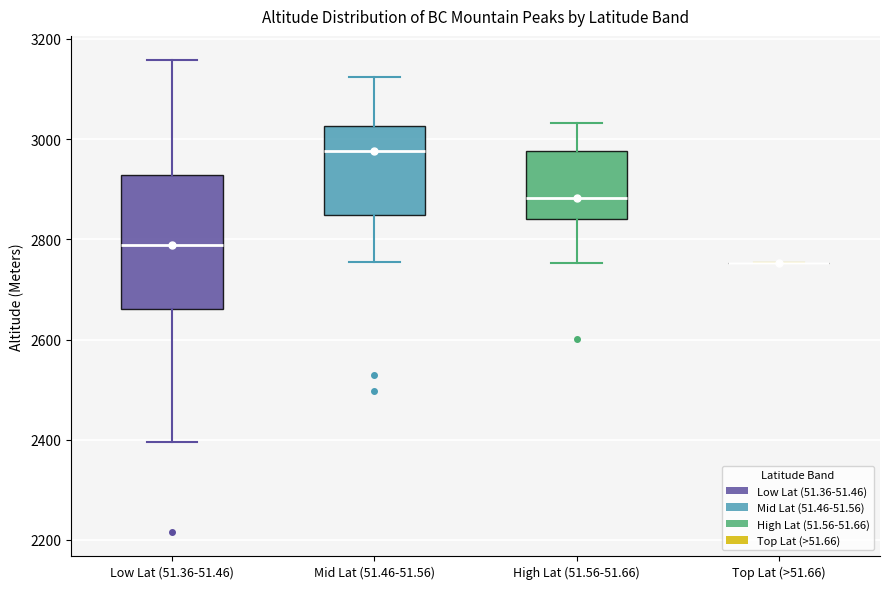

Reading left to right, transcribe this box plot: for each box, give where its median line is, the range the box spans, and where its two whiskers end, as read against the y-axis. The values are not printed on the chart, so give them approximately, as read against the axis.

Low Lat (51.36-51.46): median 2780, box 2660 to 2920, whiskers 2400 to 3160
Mid Lat (51.46-51.56): median 2980, box 2840 to 3020, whiskers 2760 to 3120
High Lat (51.56-51.66): median 2880, box 2840 to 2980, whiskers 2760 to 3040
Top Lat (>51.66): box collapsed to a line at 2760, whiskers 2760 to 2760